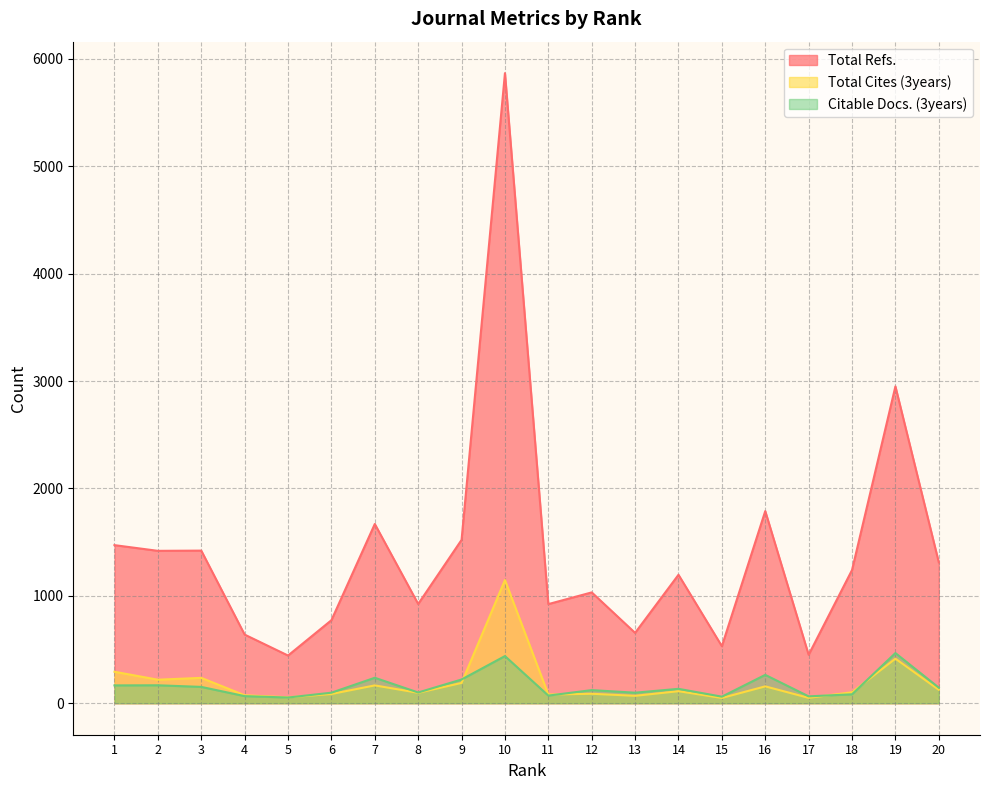

List the series in order of their peak value, highest first.

Total Refs., Total Cites (3years), Citable Docs. (3years)